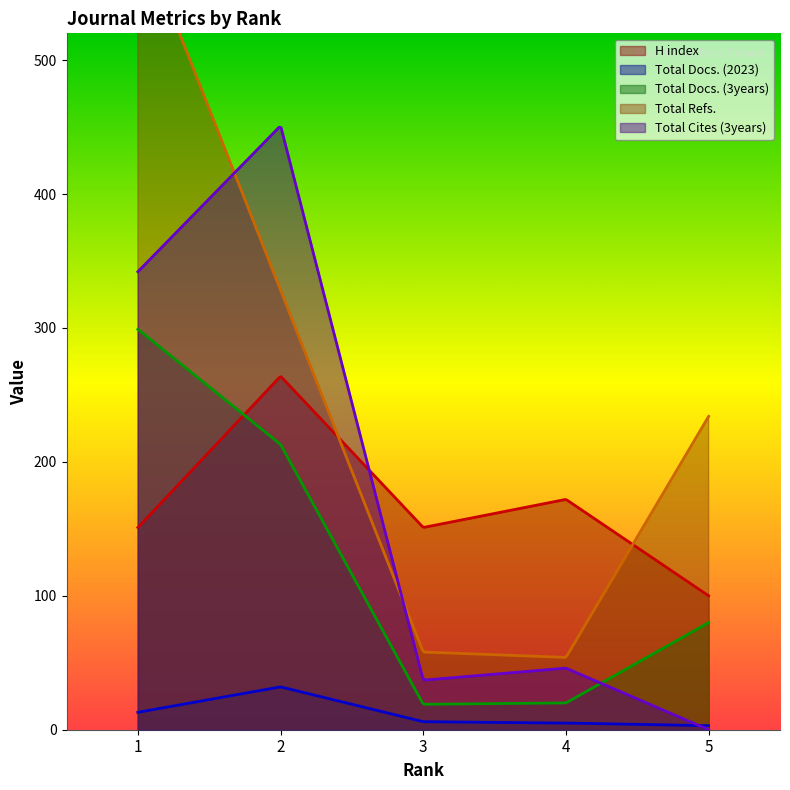

Count the number of categories in the chart.

5